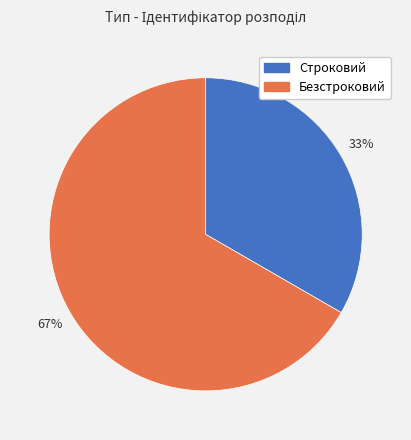

Which slice represents more than half of the pie?

Безстроковий